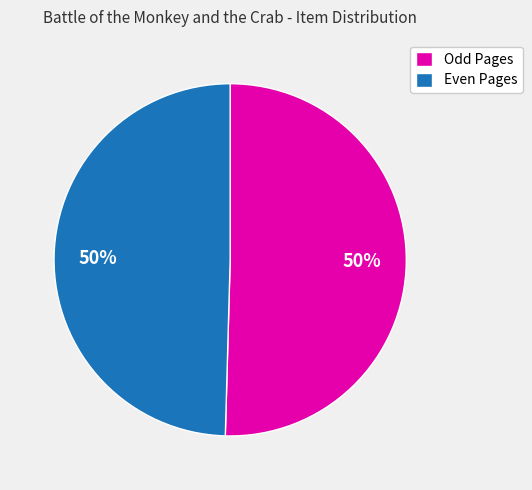

To the nearest percent, what is the combined percentage of Even Pages and Odd Pages?

100%